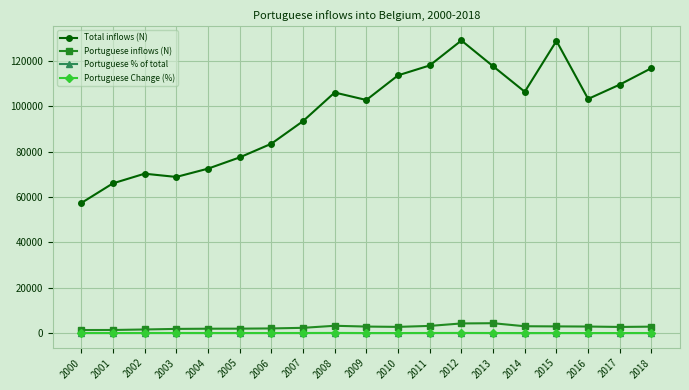

What are all the series names shown in the legend?

Total inflows (N), Portuguese inflows (N), Portuguese % of total, Portuguese Change (%)